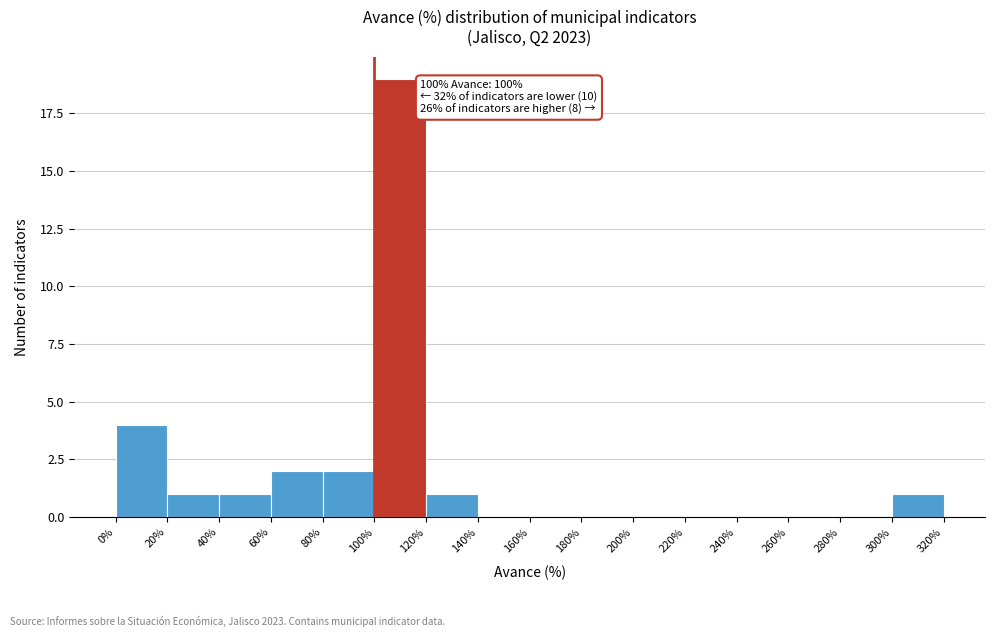

Which range on the x-axis has the tallest bar?

100% to 120%